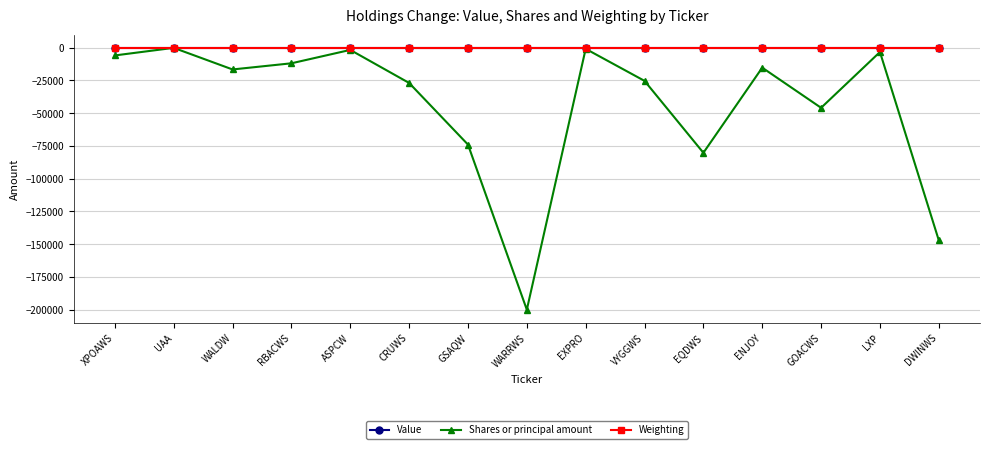

What is the label of the 8th point from the left?

WARRWS